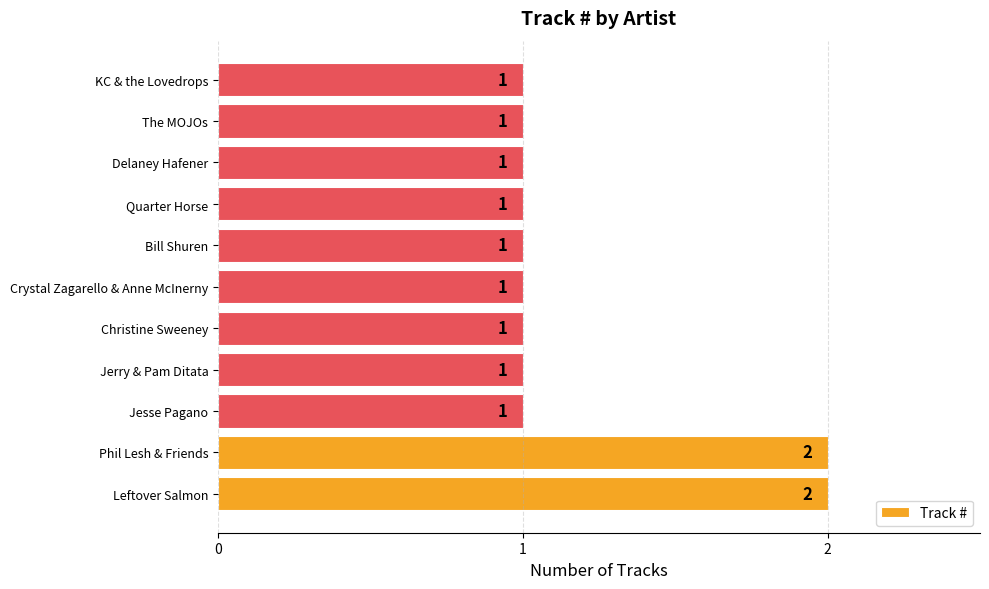

Reading top to bottom, transcribe all the data shown in this chart.

1	1	1	1	1	1	1	1	1	2	2